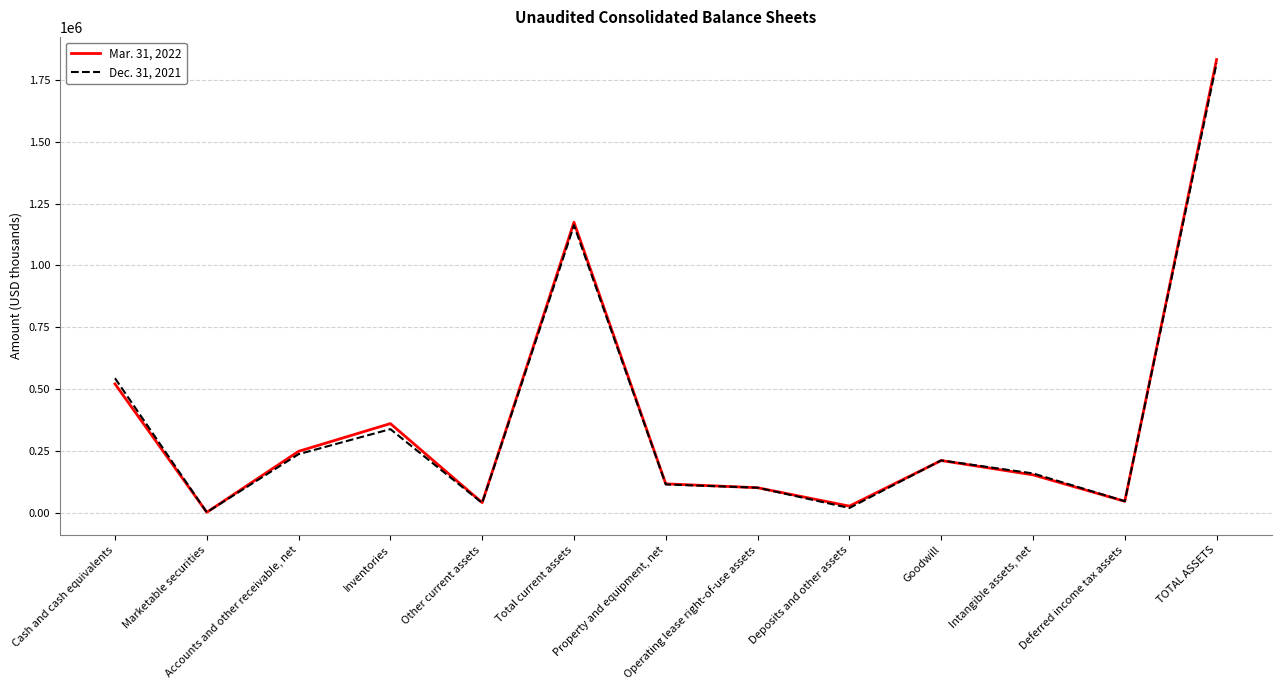

At which category is the sum across all series the highest?

TOTAL ASSETS